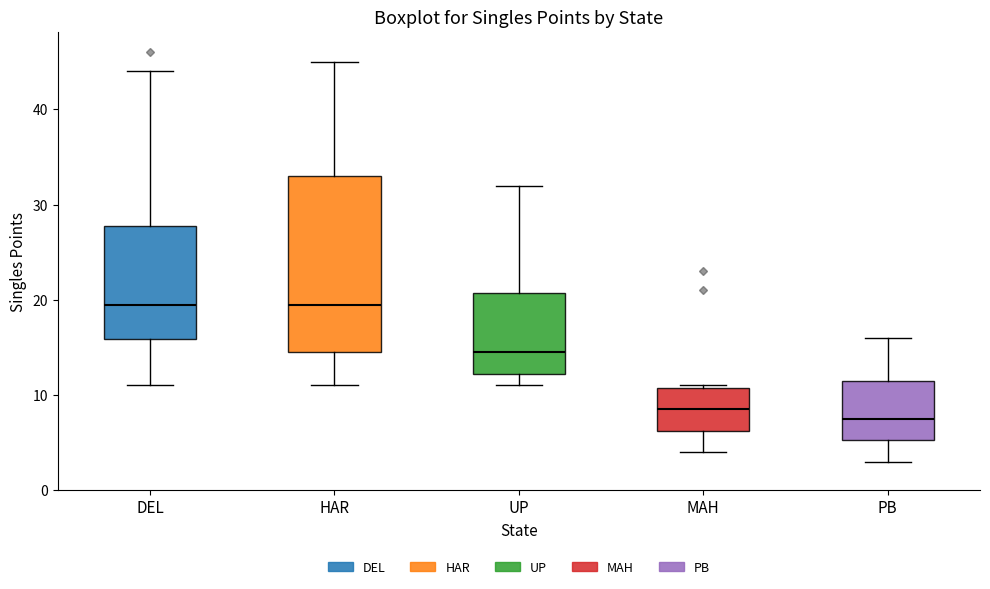

Which box is the tallest, from its lower edge to its upper edge?

HAR